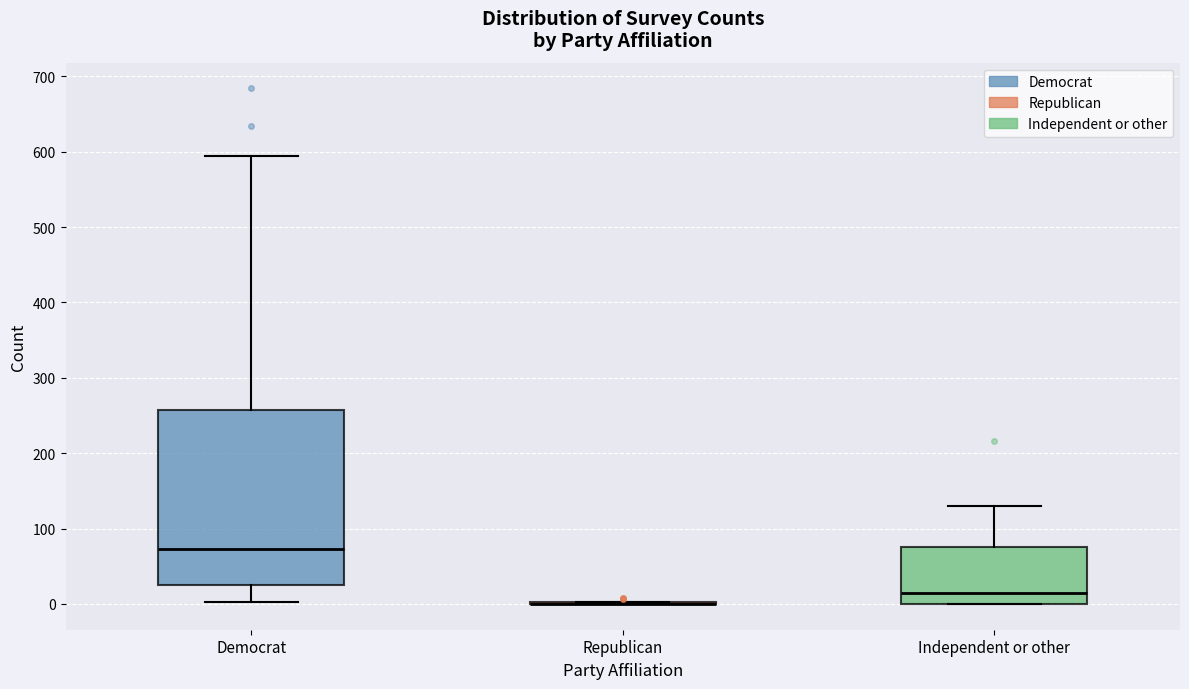

Where does the median line of the box for Independent or other sit on the y-axis? The values are not printed on the chart, so give them approximately, as read against the axis.

10